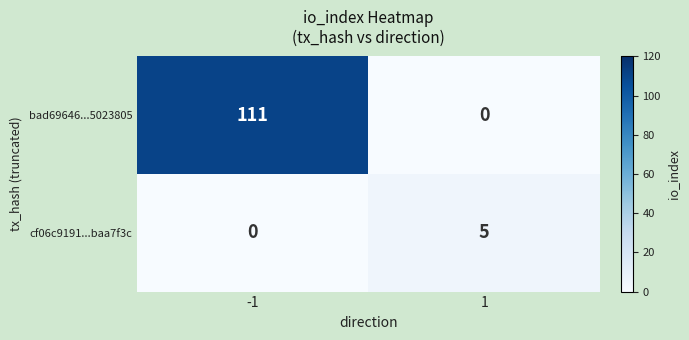

Reading left to right, what are all the values shown in this chart?

bad69646...5023805: -1=111	1=0
cf06c9191...baa7f3c: -1=0	1=5